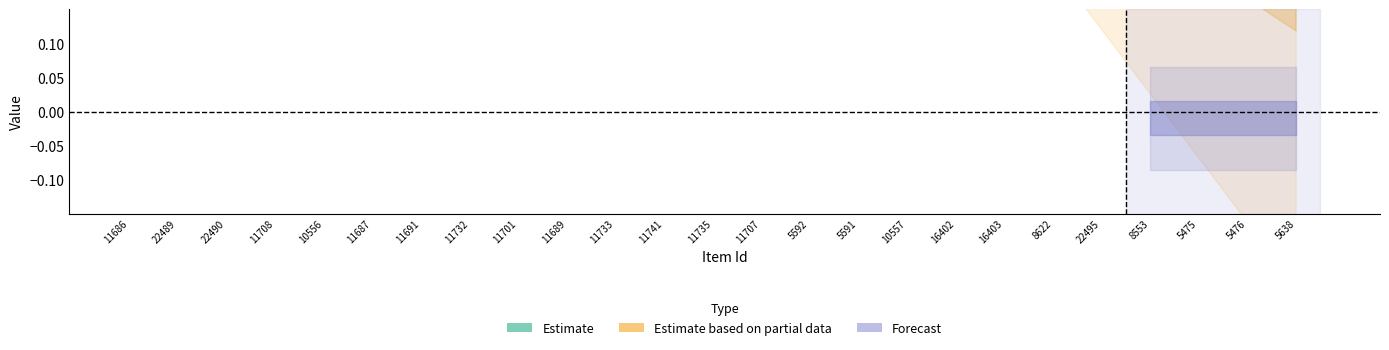

The value of public at 8553 is 2. True or false?

False